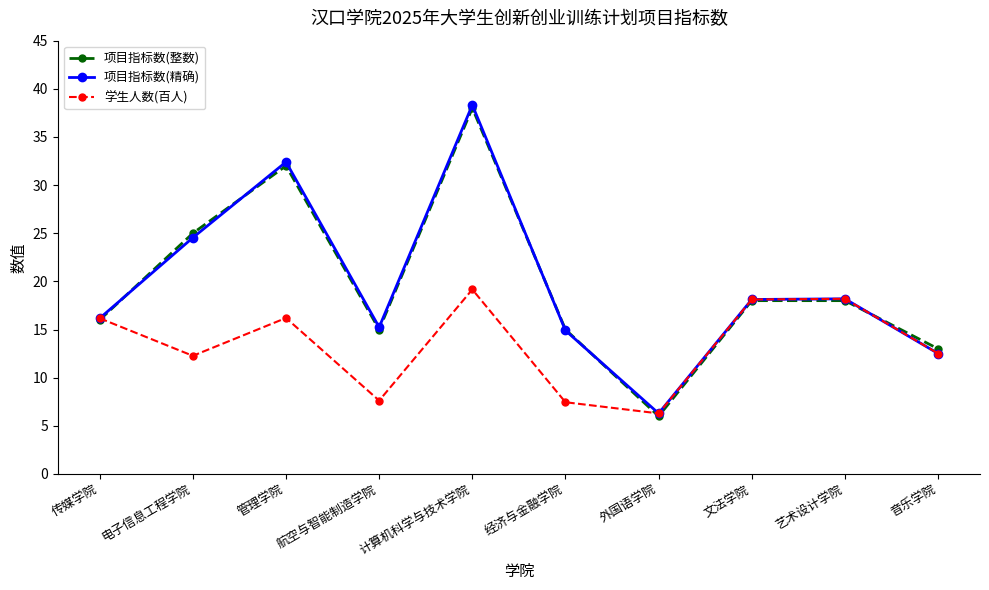

In 项目指标数(精确), how many points are higher than both neighbors (excluding endpoints)?

3